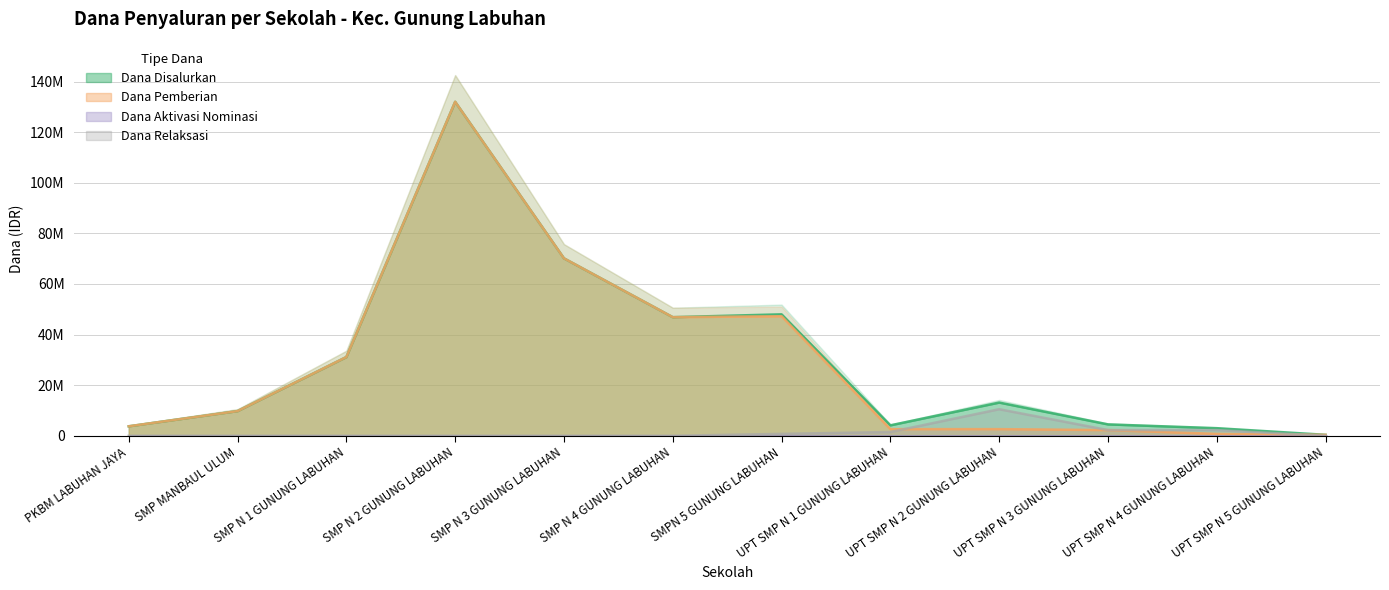

Is it true that Dana Pemberian equals 2250000 at UPT SMP N 3 GUNUNG LABUHAN?

True